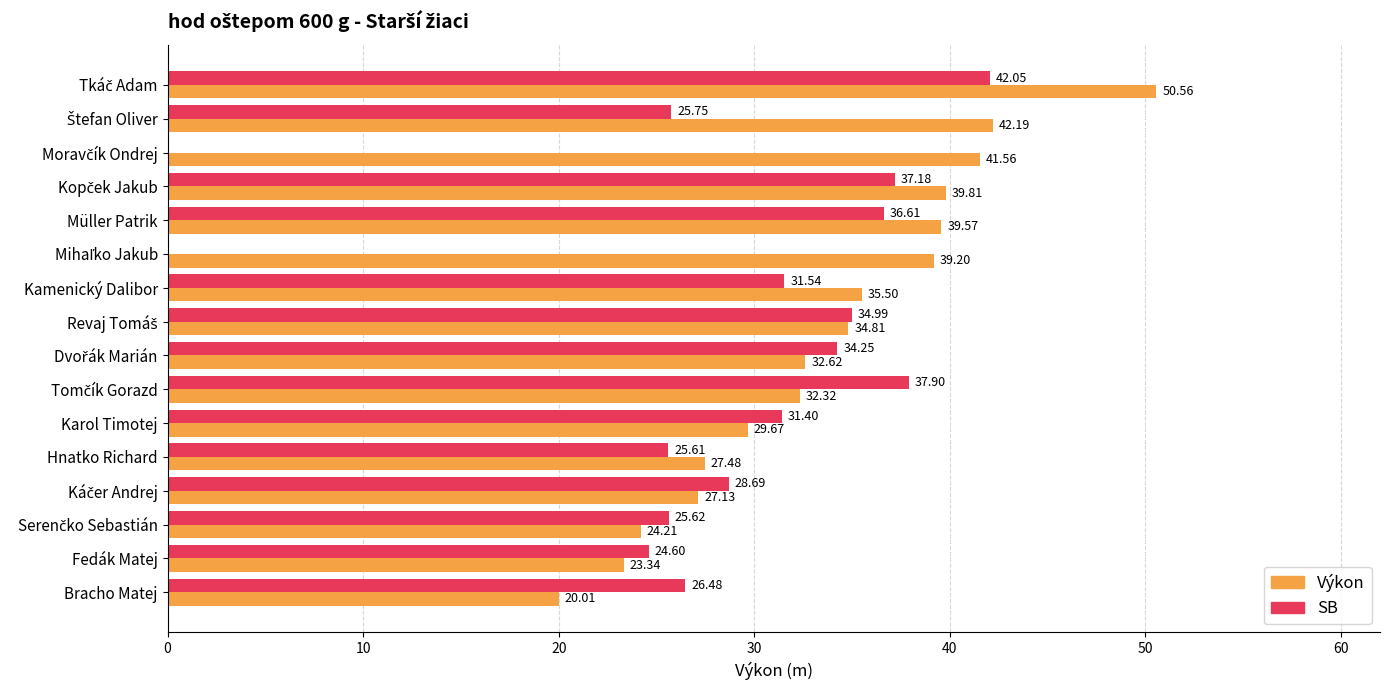

What are all the series names shown in the legend?

Výkon, SB